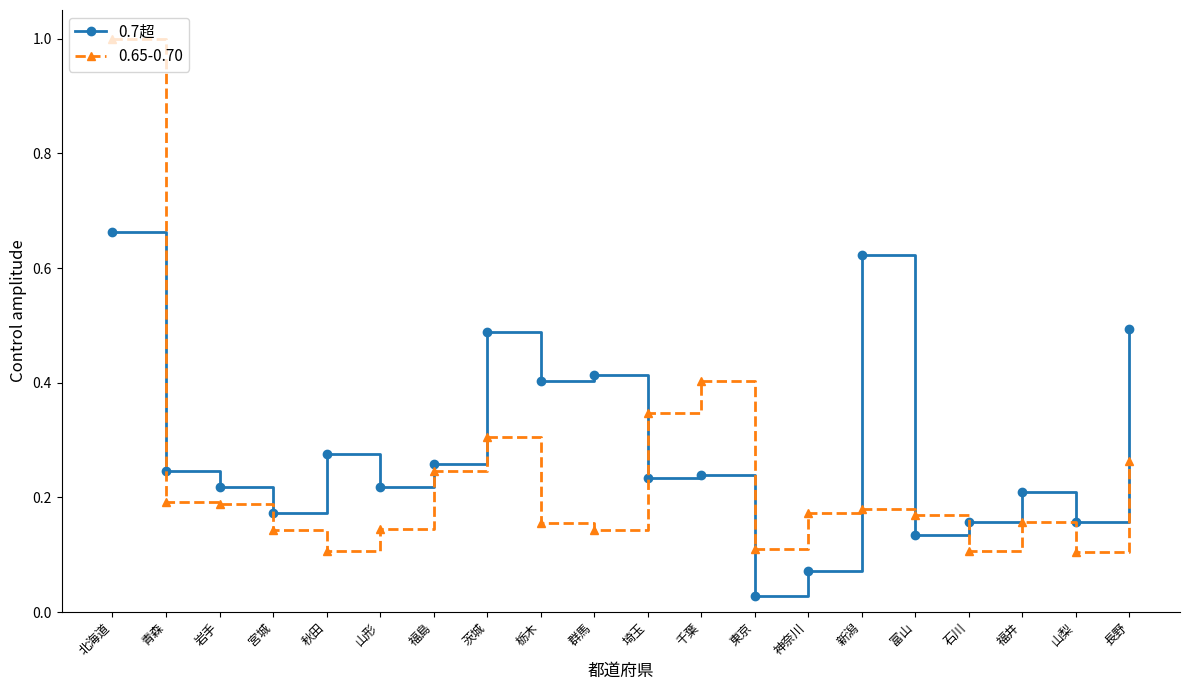

What is the difference between the maximum and second lowest values in the 0.65-0.70 series?

0.9